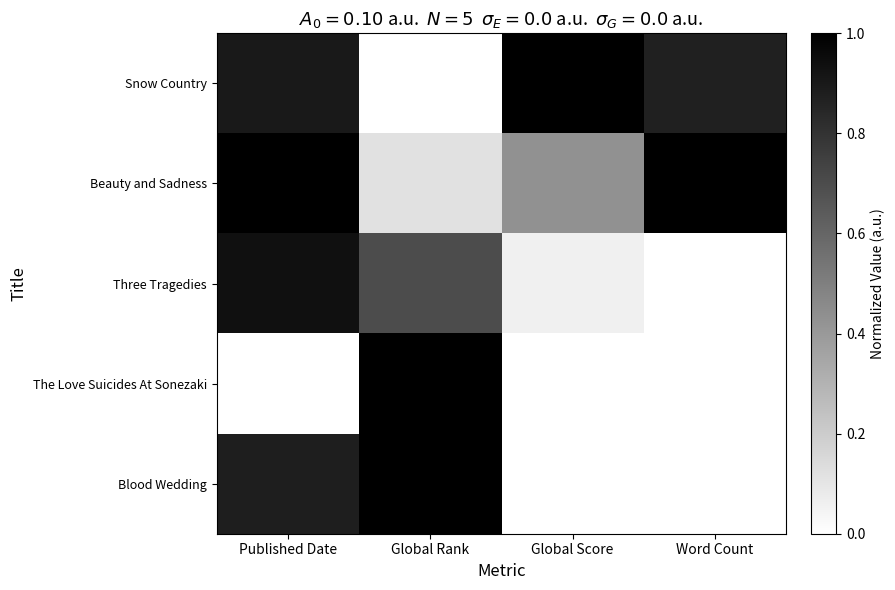

At Published Date, list the series in order from smallest to largest.

The Love Suicides At Sonezaki, Blood Wedding, Snow Country, Three Tragedies, Beauty and Sadness